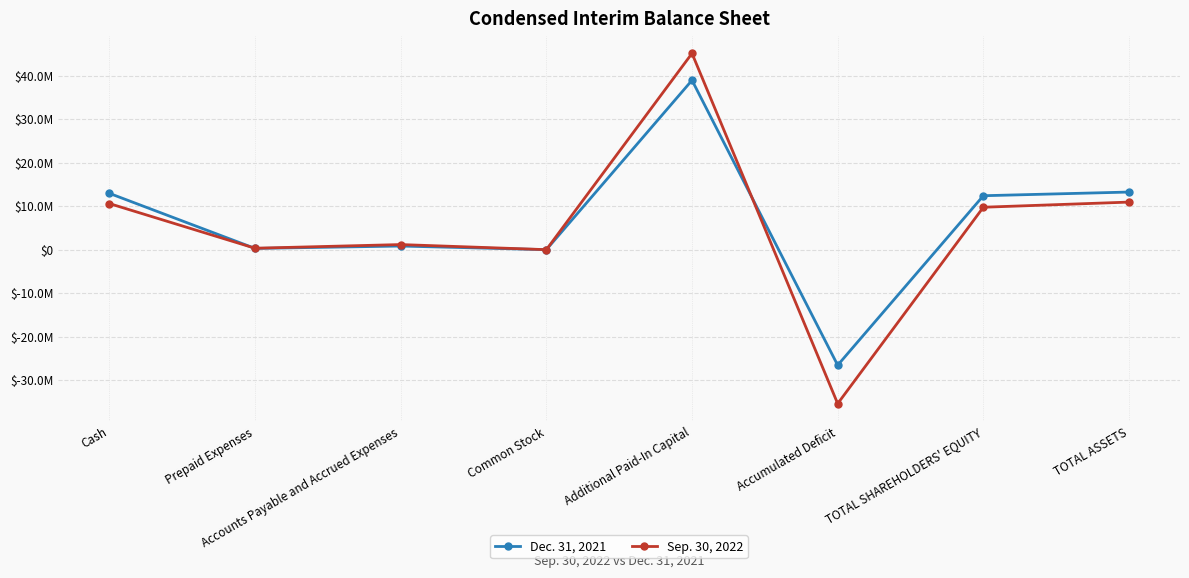

Does the chart have visible grid lines?

Yes